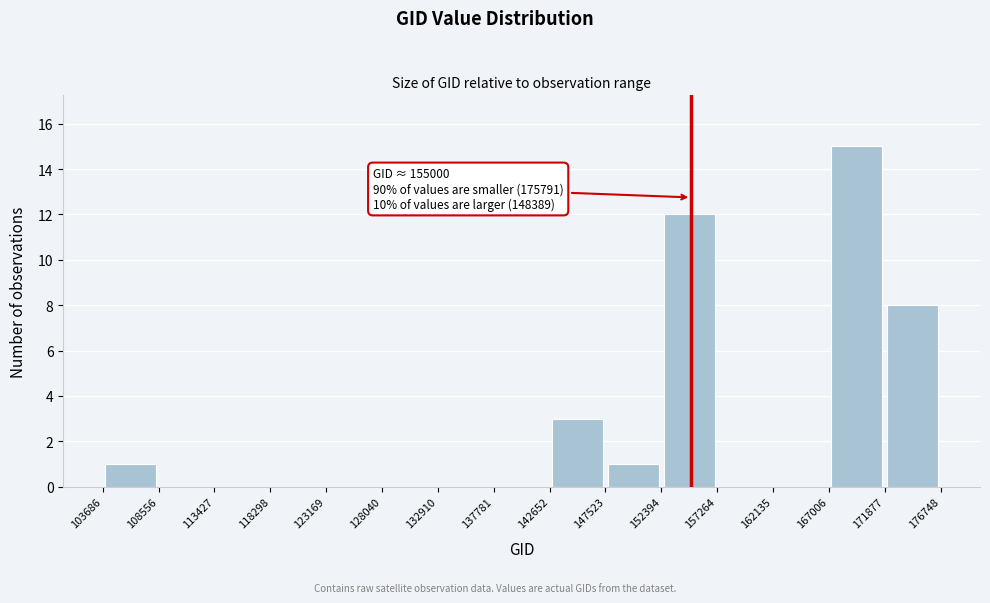

Which range on the x-axis has the tallest bar?

167006 to 171877